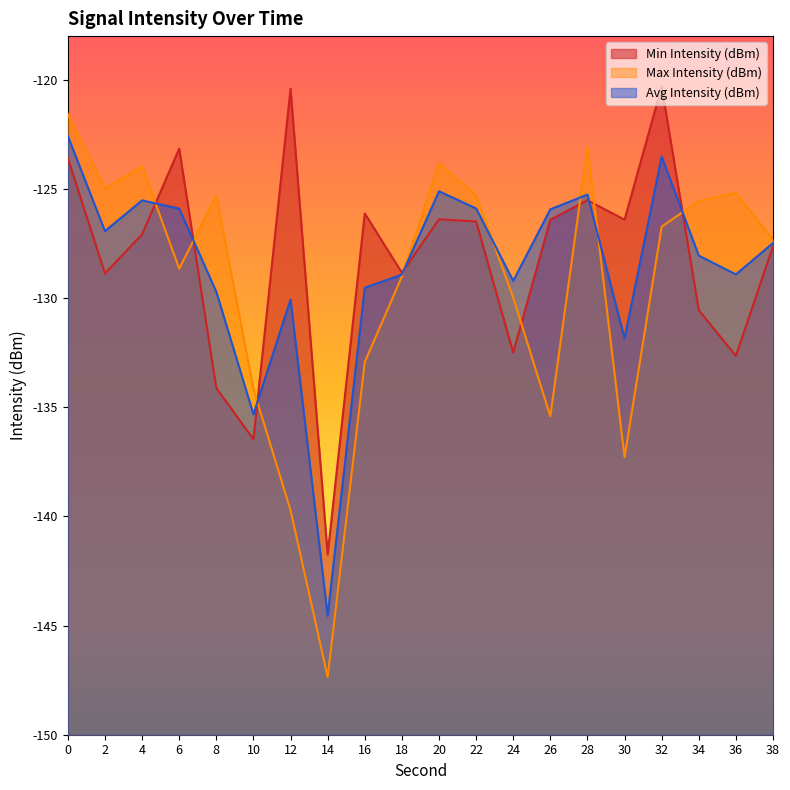

What is the sum of all Max Intensity (dBm) values?

-2587.3